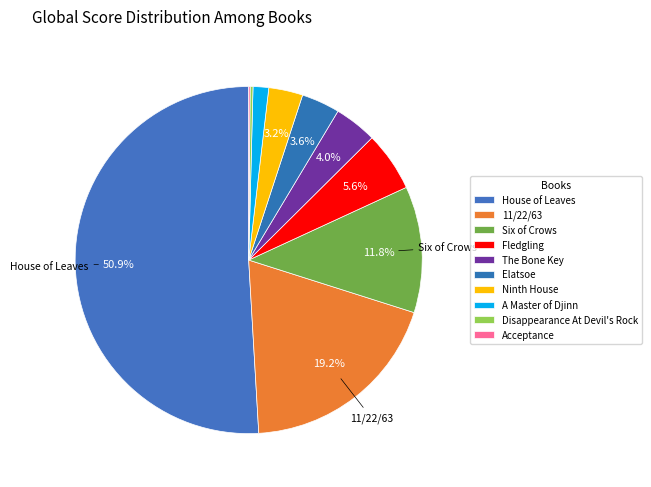

True or false: A Master of Djinn accounts for 11% of the total.

False